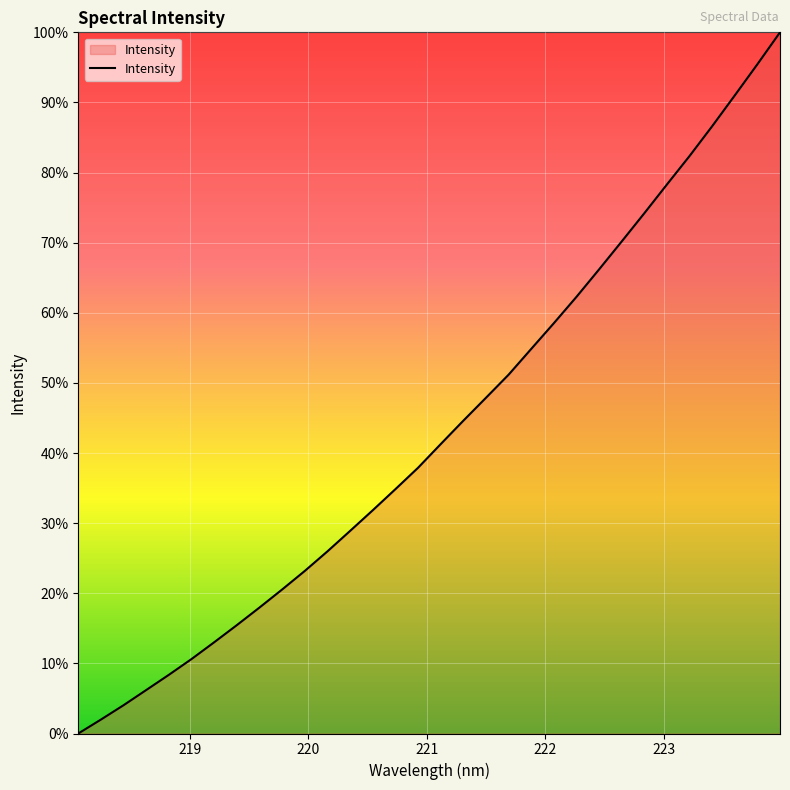

What is the maximum value shown in the chart?

100.0